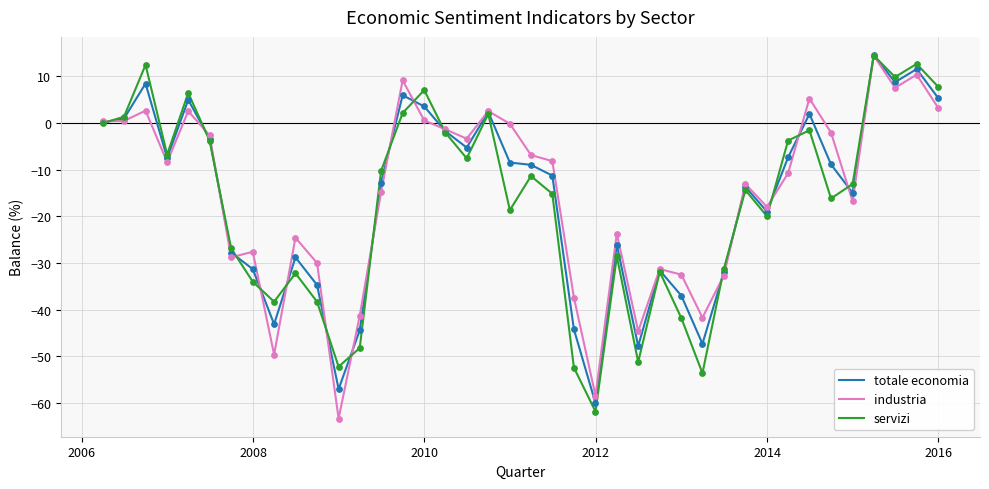

What are all the series names shown in the legend?

totale economia, industria, servizi